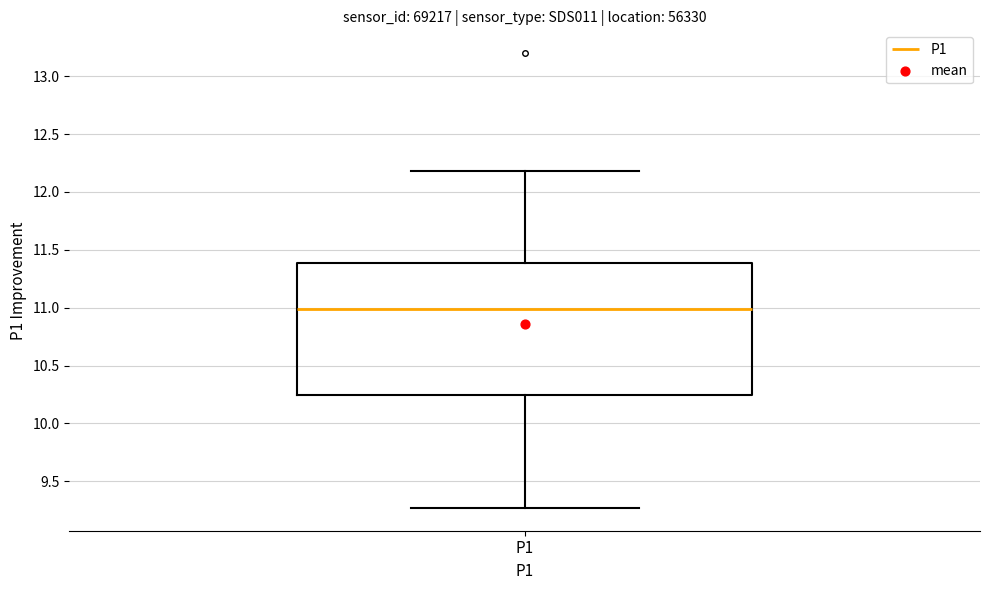

Transcribe this box plot: give where the median line is, the range the box spans, and where the two whiskers end, as read against the y-axis. The values are not printed on the chart, so give them approximately, as read against the axis.

median 11.00, box 10.25 to 11.40, whiskers 9.25 to 12.20